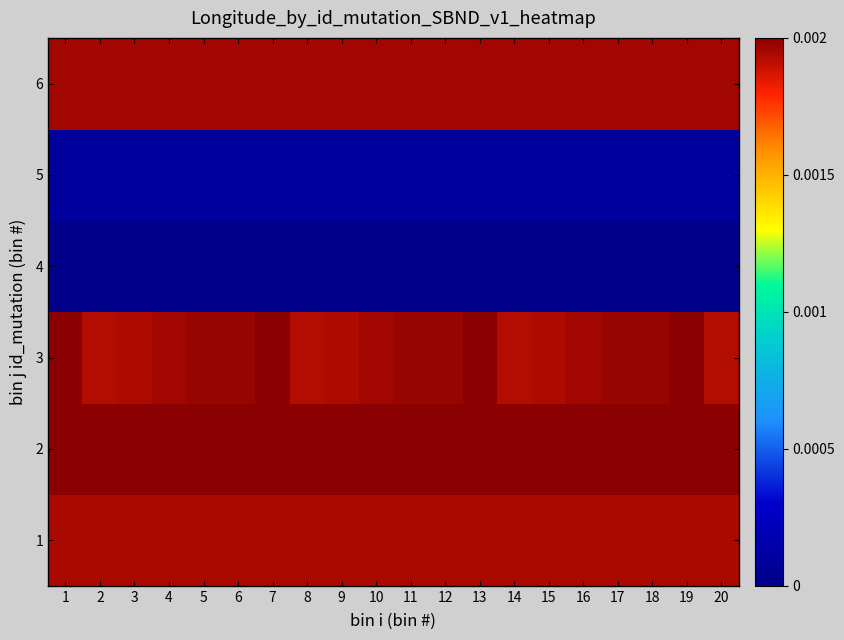

Reading left to right, transcribe all the data shown in this chart.

1: 1=1.0	2=1.0	3=1.0	4=1.0	5=1.0	6=1.0	7=1.0	8=1.0	9=1.0	10=1.0	11=1.0	12=1.0	13=1.0	14=1.0	15=1.0	16=1.0	17=1.0	18=1.0	19=1.0	20=1.0
2: 1=1.0	2=1.0	3=1.0	4=1.0	5=1.0	6=1.0	7=1.0	8=1.0	9=1.0	10=1.0	11=1.0	12=1.0	13=1.0	14=1.0	15=1.0	16=1.0	17=1.0	18=1.0	19=1.0	20=1.0
3: 1=1.0	2=1.0	3=1.0	4=1.0	5=1.0	6=1.0	7=1.0	8=1.0	9=1.0	10=1.0	11=1.0	12=1.0	13=1.0	14=1.0	15=1.0	16=1.0	17=1.0	18=1.0	19=1.0	20=1.0
4: 1=0.0	2=0.0	3=0.0	4=0.0	5=0.0	6=0.0	7=0.0	8=0.0	9=0.0	10=0.0	11=0.0	12=0.0	13=0.0	14=0.0	15=0.0	16=0.0	17=0.0	18=0.0	19=0.0	20=0.0
5: 1=0.0	2=0.0	3=0.0	4=0.0	5=0.0	6=0.0	7=0.0	8=0.0	9=0.0	10=0.0	11=0.0	12=0.0	13=0.0	14=0.0	15=0.0	16=0.0	17=0.0	18=0.0	19=0.0	20=0.0
6: 1=1.0	2=1.0	3=1.0	4=1.0	5=1.0	6=1.0	7=1.0	8=1.0	9=1.0	10=1.0	11=1.0	12=1.0	13=1.0	14=1.0	15=1.0	16=1.0	17=1.0	18=1.0	19=1.0	20=1.0